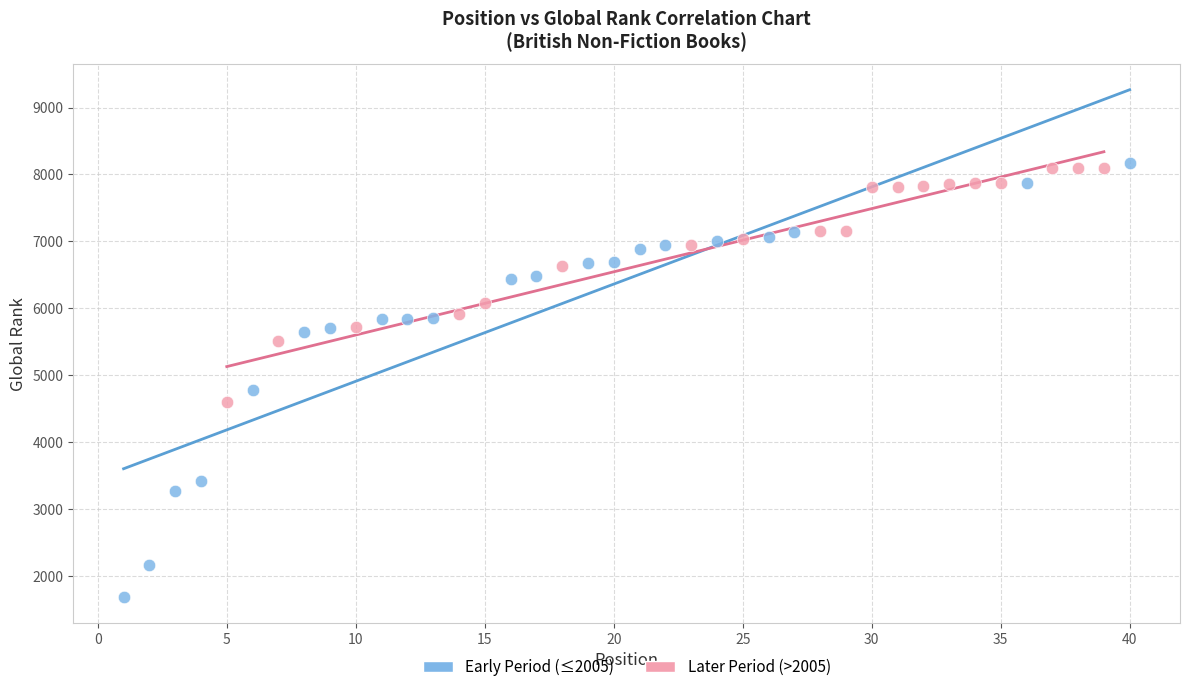

Which series reaches the minimum Y coordinate?

Early Period (≤2005)